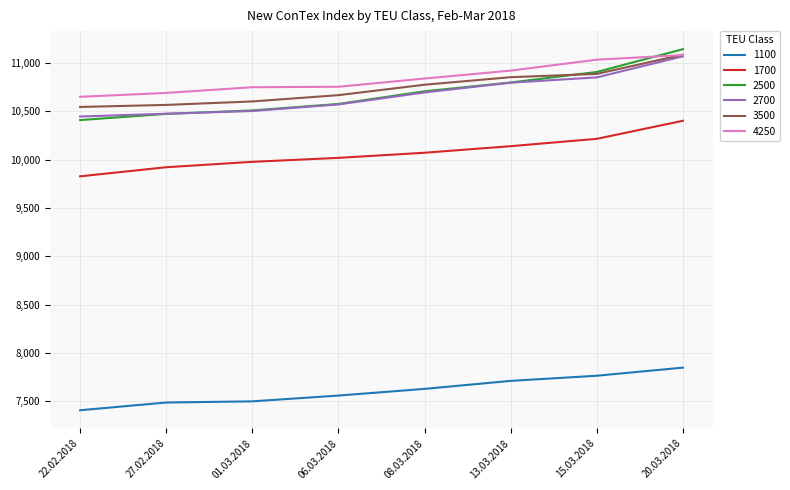

At which label is 2500 closest to 10777?

13.03.2018